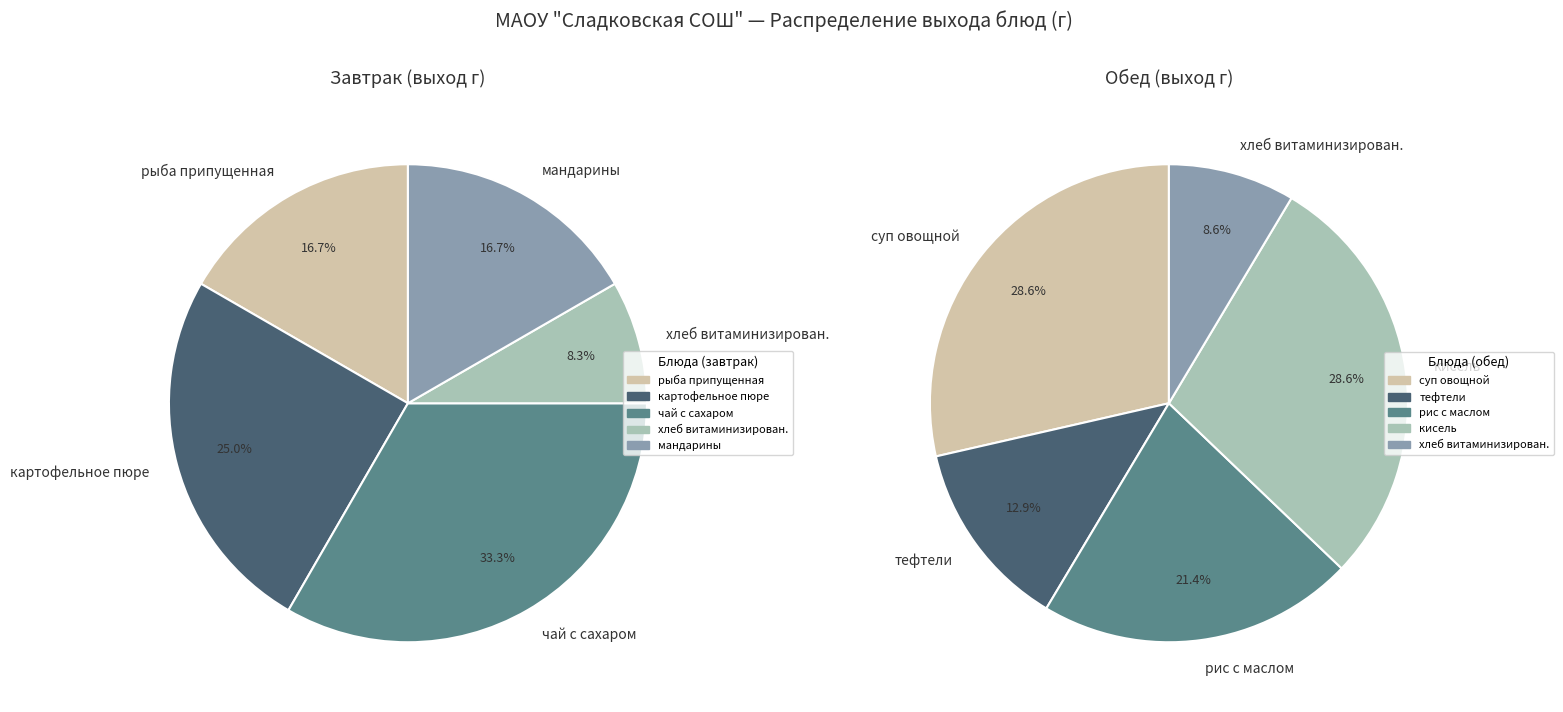

Which has a higher value, картофельное пюре or хлеб витаминизированный (обед)?

картофельное пюре